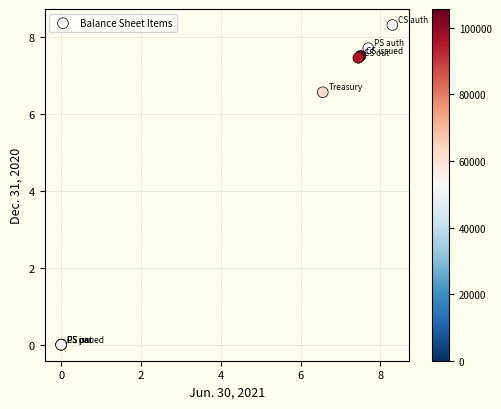

What Y value in the scatter plot is closest to 4?

6.6